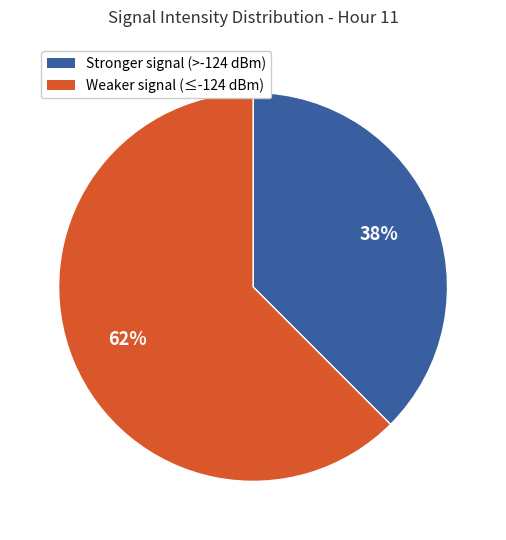

Does any single category account for the majority?

Yes